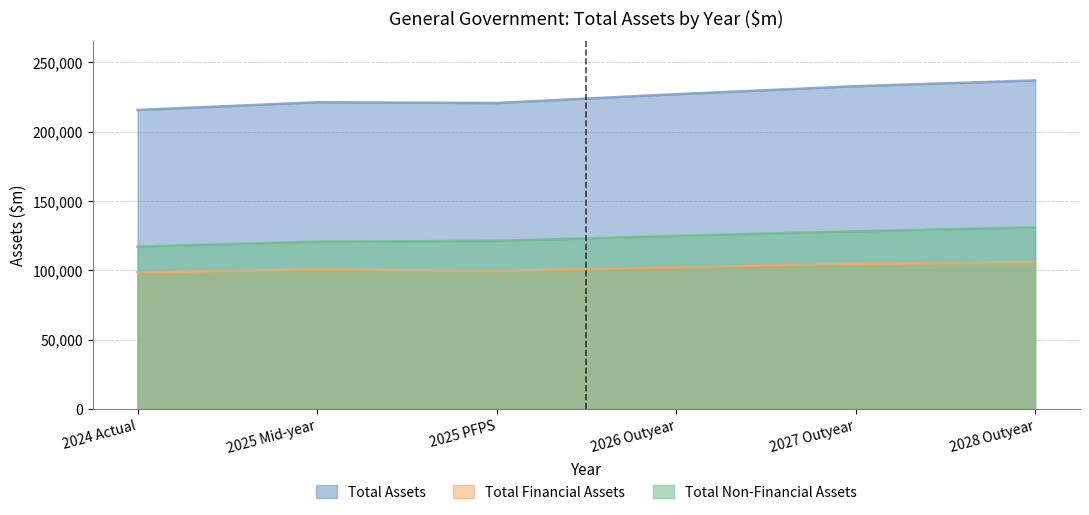

True or false: Total Non-Financial Assets has a value of 79779 at 2026 Outyear.

False